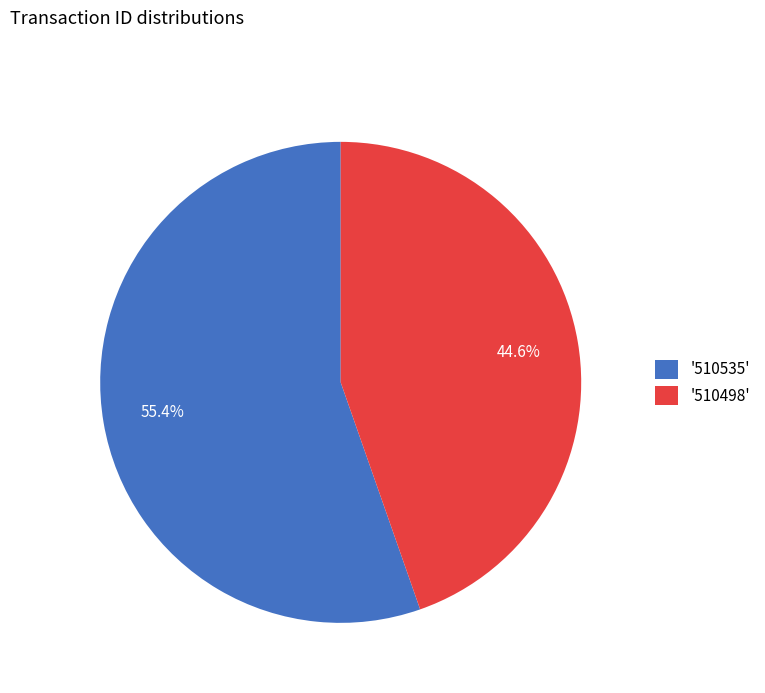

Count the number of slices in the pie.

2